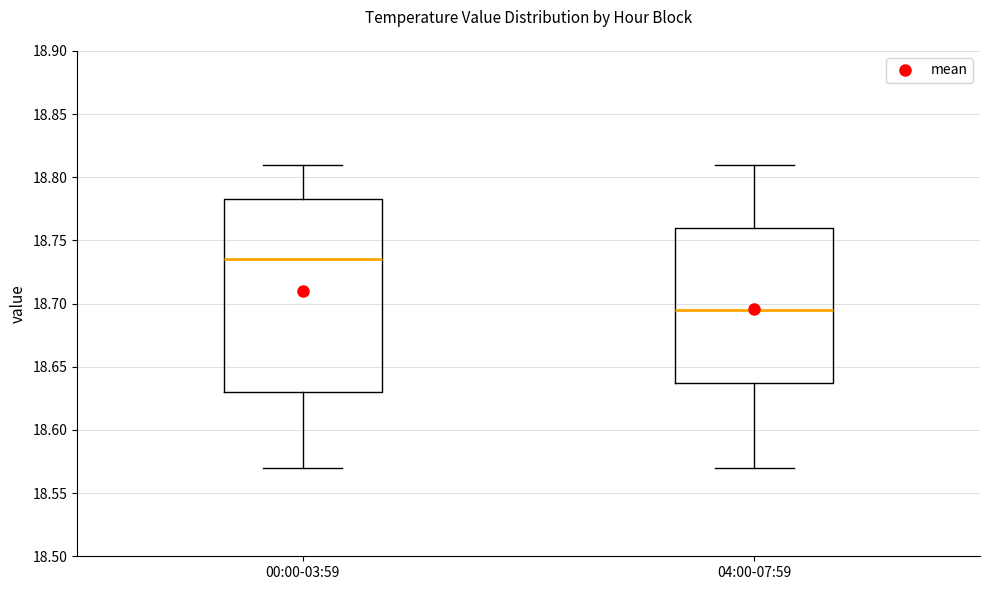

Where does the upper whisker of the box for 00:00-03:59 end on the y-axis? The values are not printed on the chart, so give them approximately, as read against the axis.

18.810